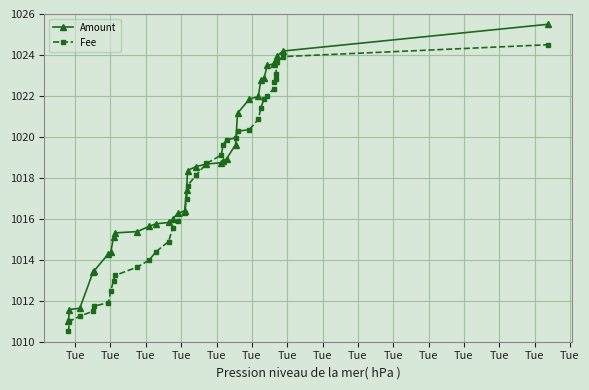

List the series in order of their peak value, lowest first.

Fee, Amount